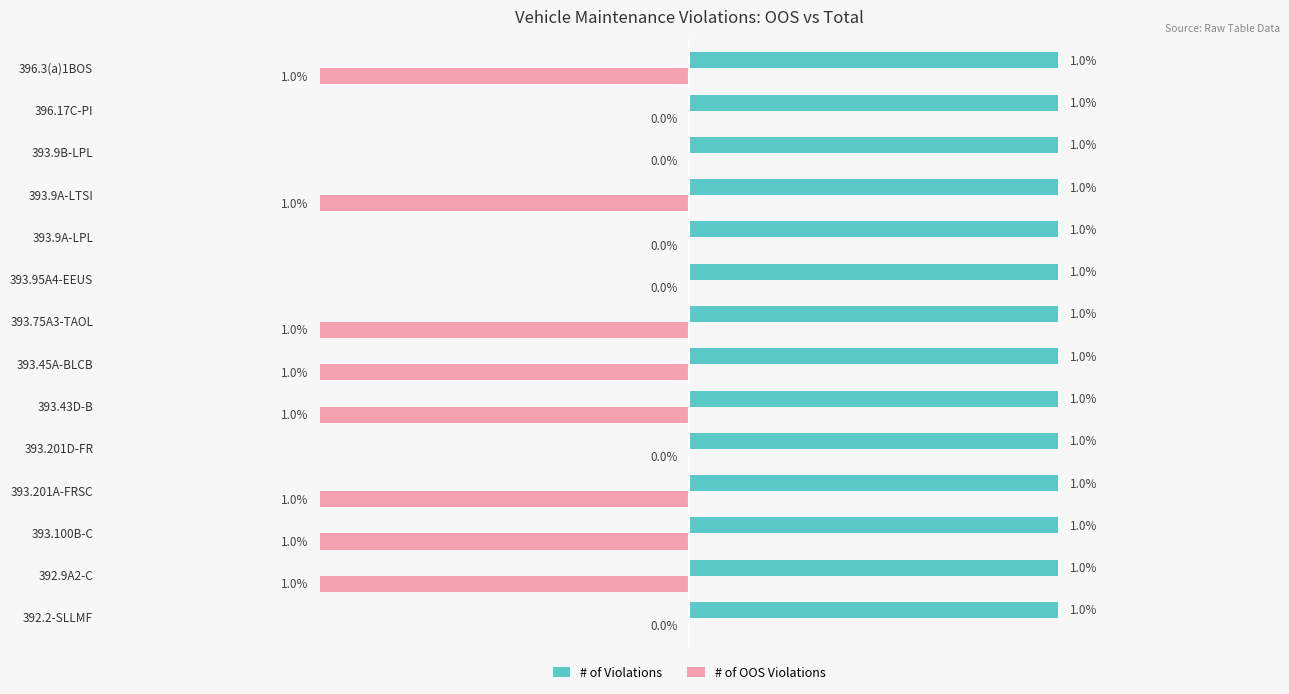

Between 393.100B-C and 393.9B-LPL, which series saw the biggest shift?

# of OOS Violations